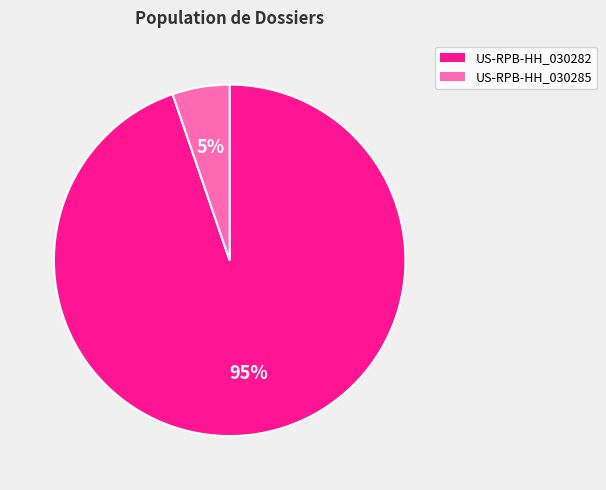

Count the number of slices in the pie.

2